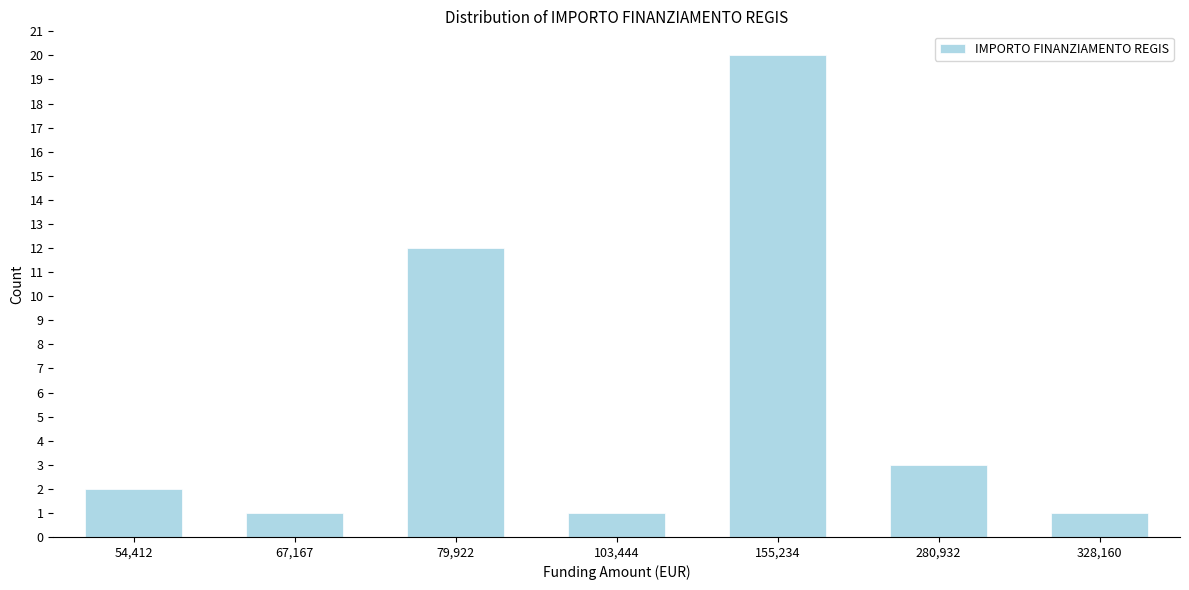

Reading left to right, list all the values displayed in this chart.

54,412=2	67,167=1	79,922=12	103,444=1	155,234=20	280,932=3	328,160=1